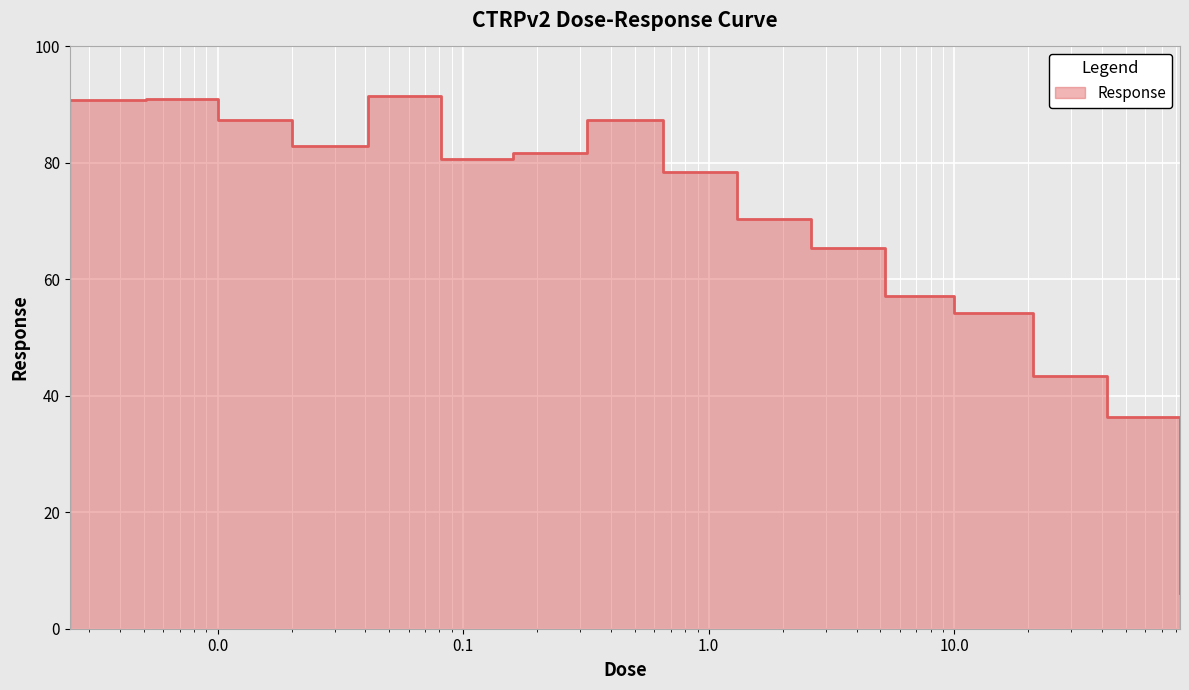

The value at 0.041 is 148.3. True or false?

False